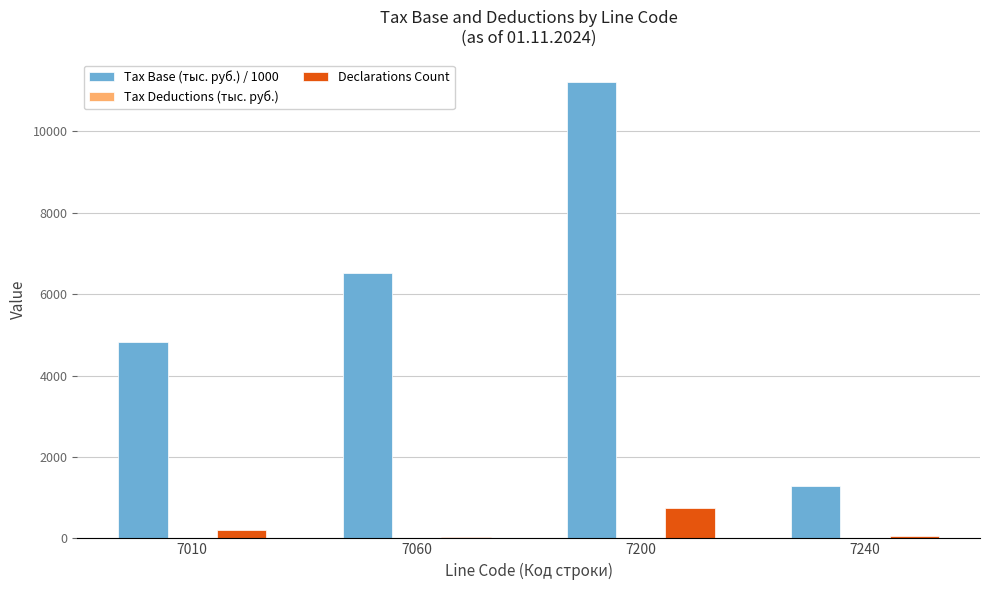

Count the number of data series in this chart.

2